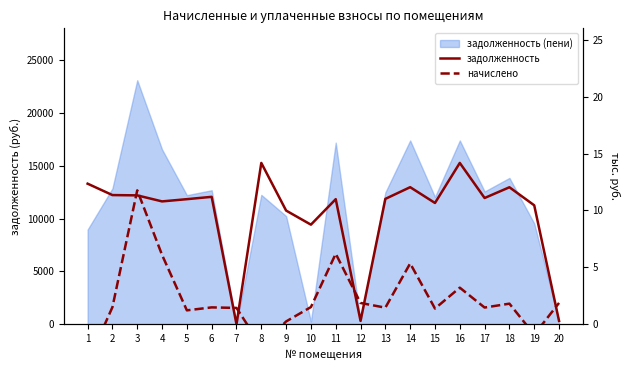

After their last crossing, which series has the higher values: начислено or задолженность?

начислено